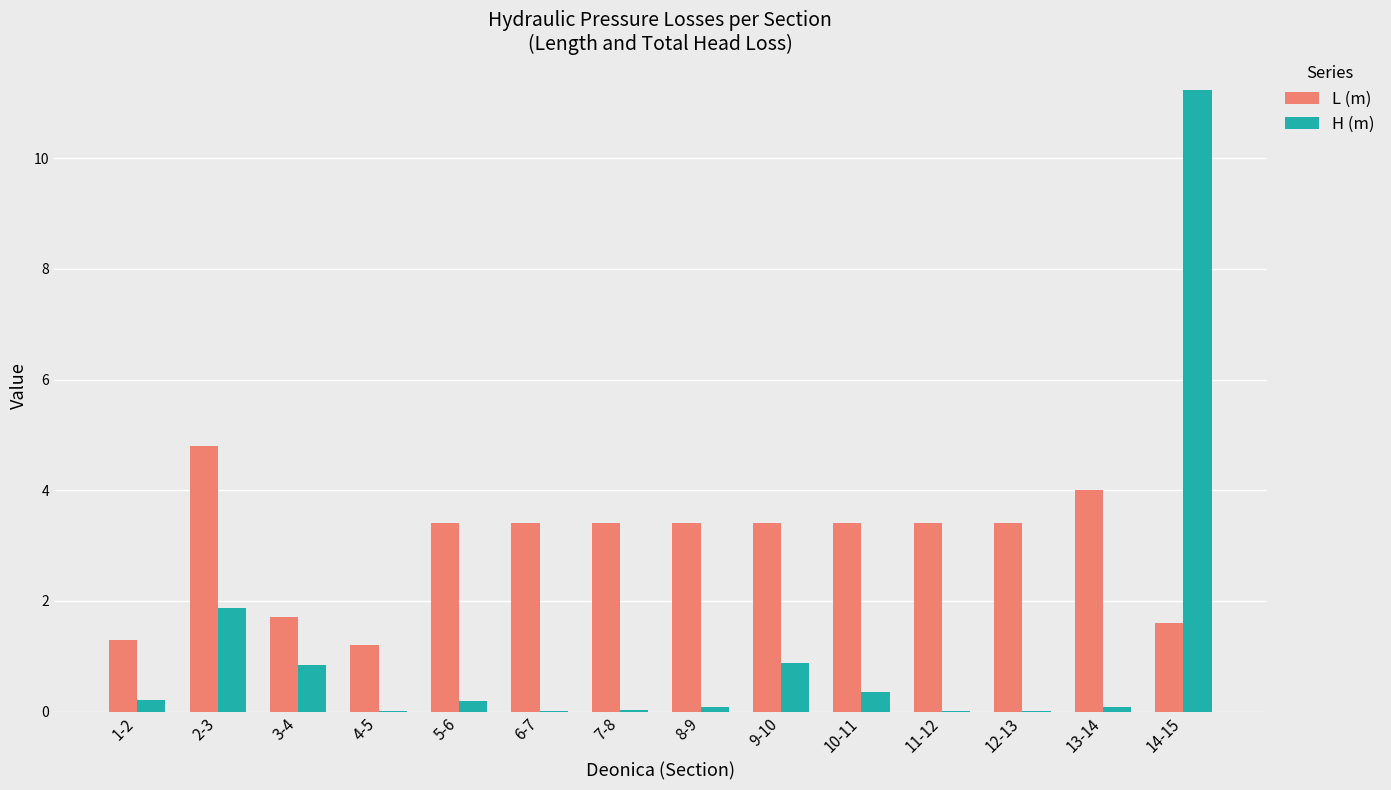

What are all the series names shown in the legend?

L (m), H (m)